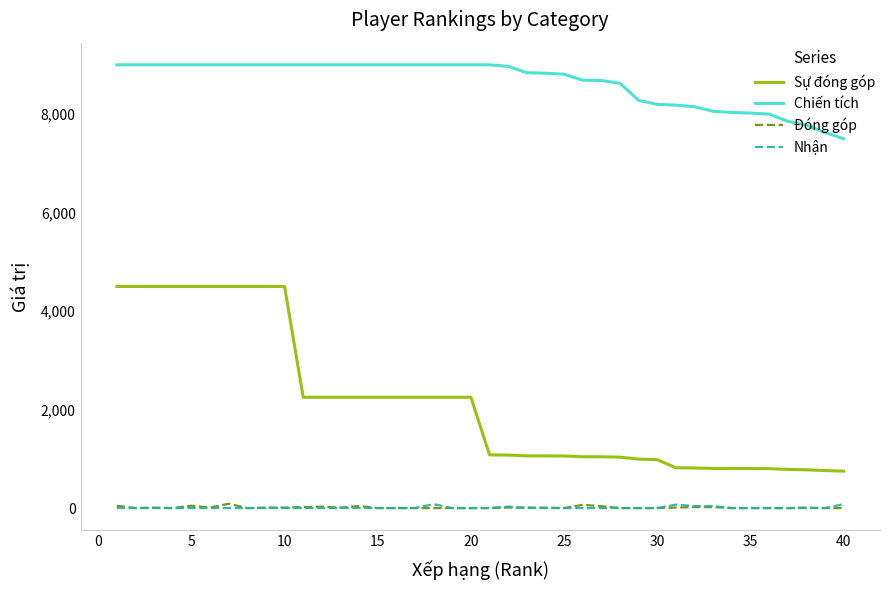

True or false: Nhận and Sự đóng góp intersect in this chart.

False